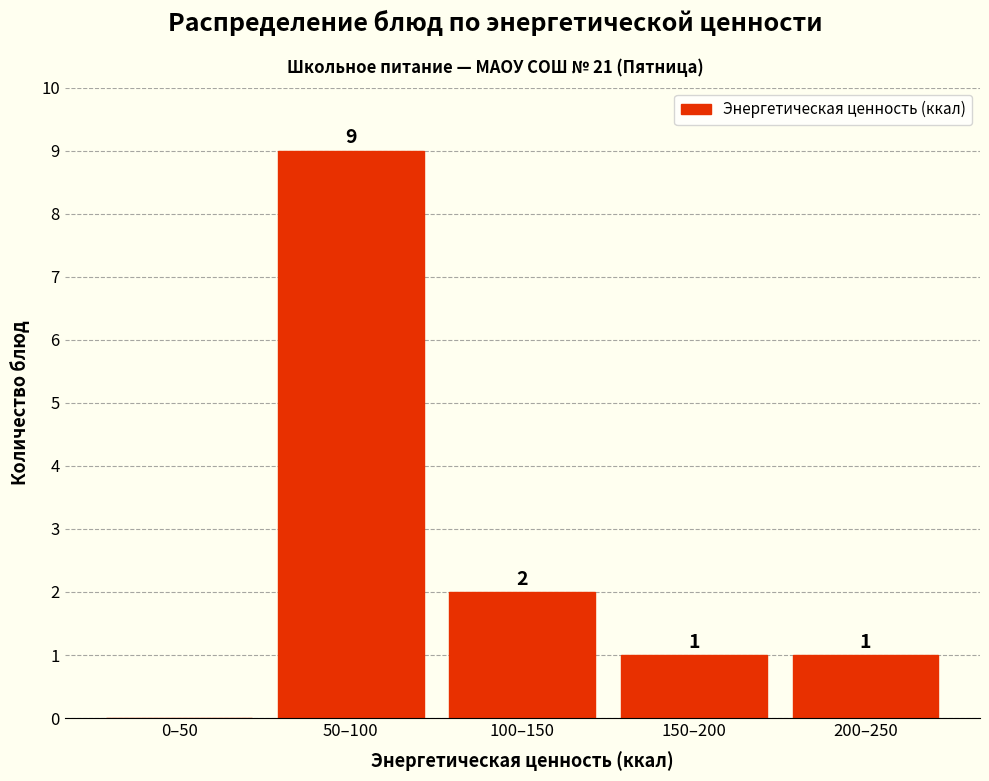

Reading left to right, extract all data points from this chart.

0–50=0	50–100=9	100–150=2	150–200=1	200–250=1